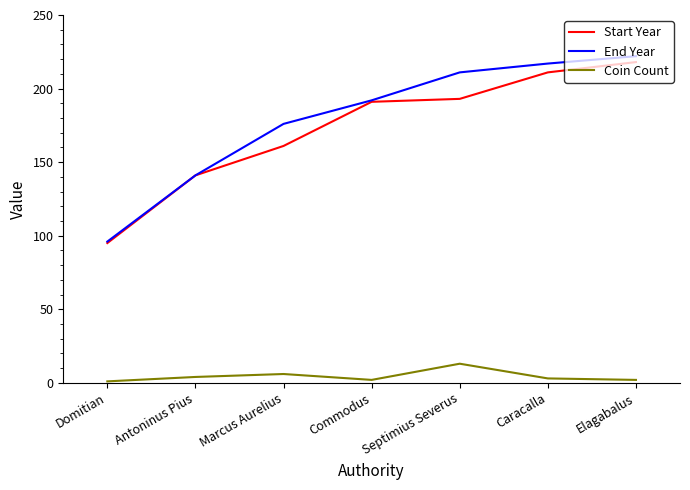

What position from the right is Marcus Aurelius?

5